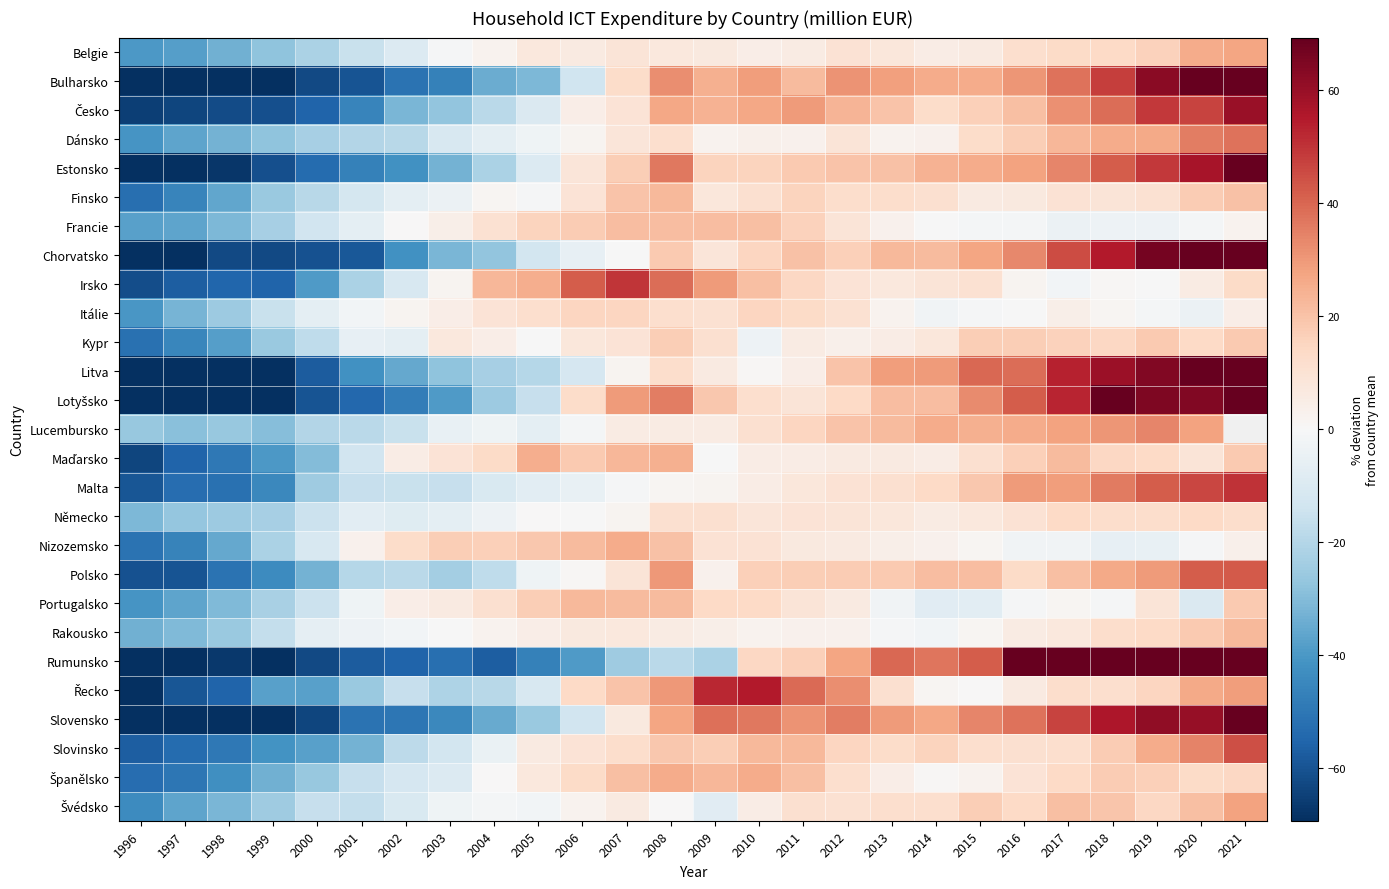

Which label corresponds to the largest value in the chart?

2021